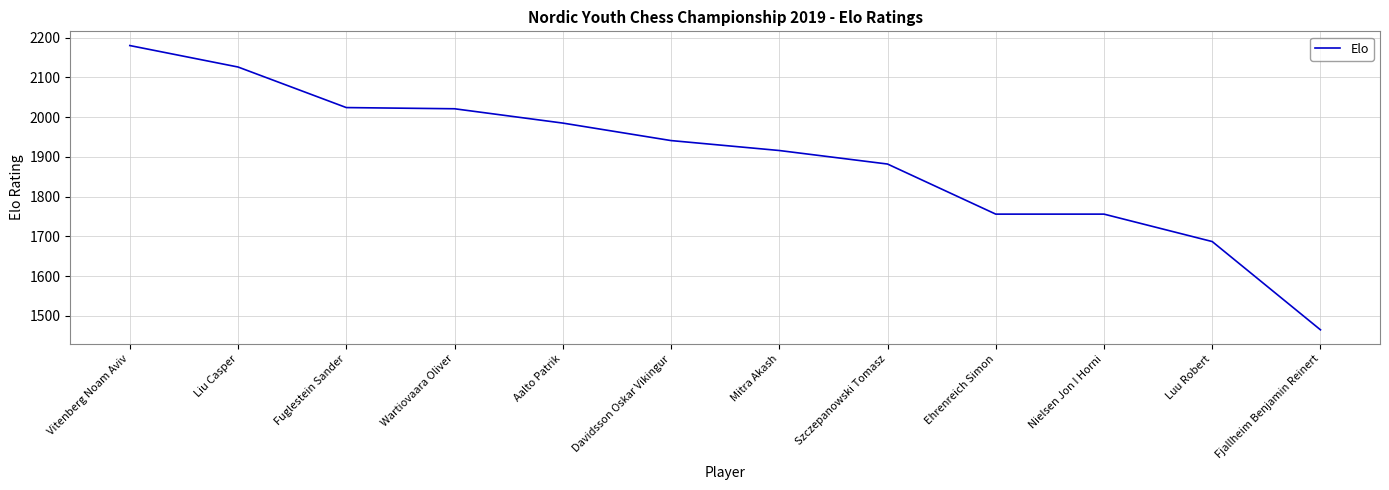

What is the difference between the maximum and second lowest values?

493